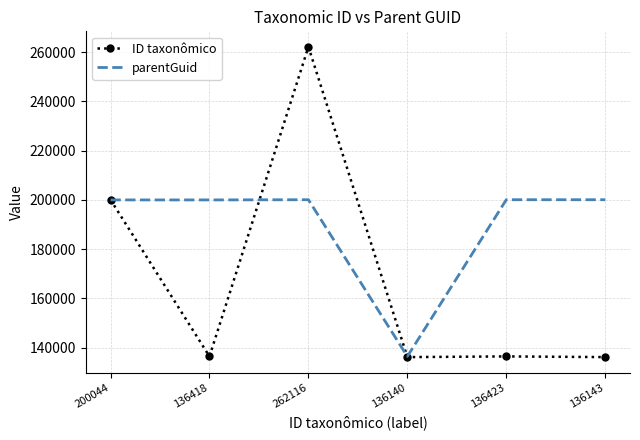

What is the sum of the parentGuid values at 136140 and 136143?

336462